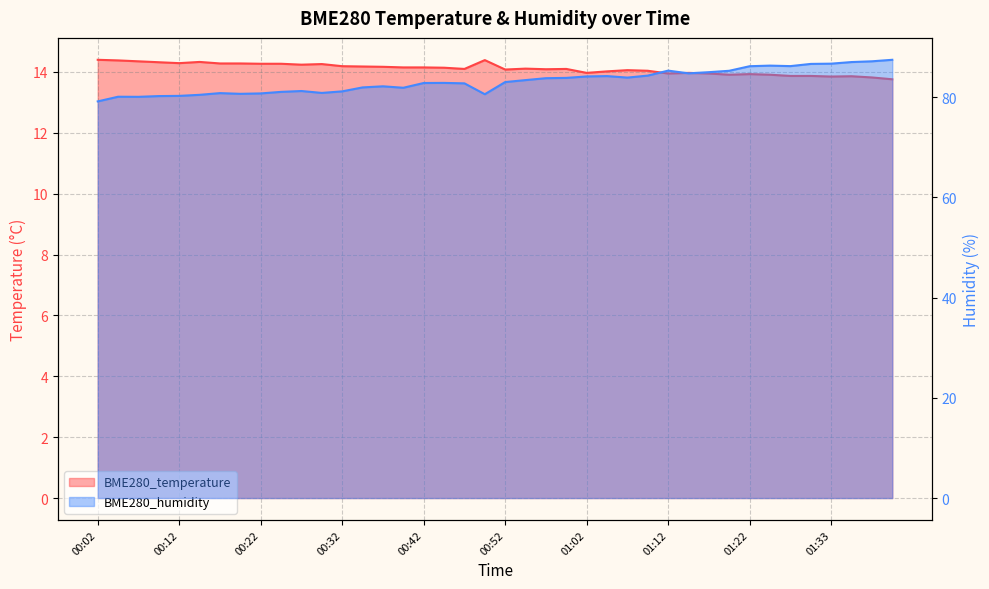

What is the minimum value for BME280_temperature?

13.8